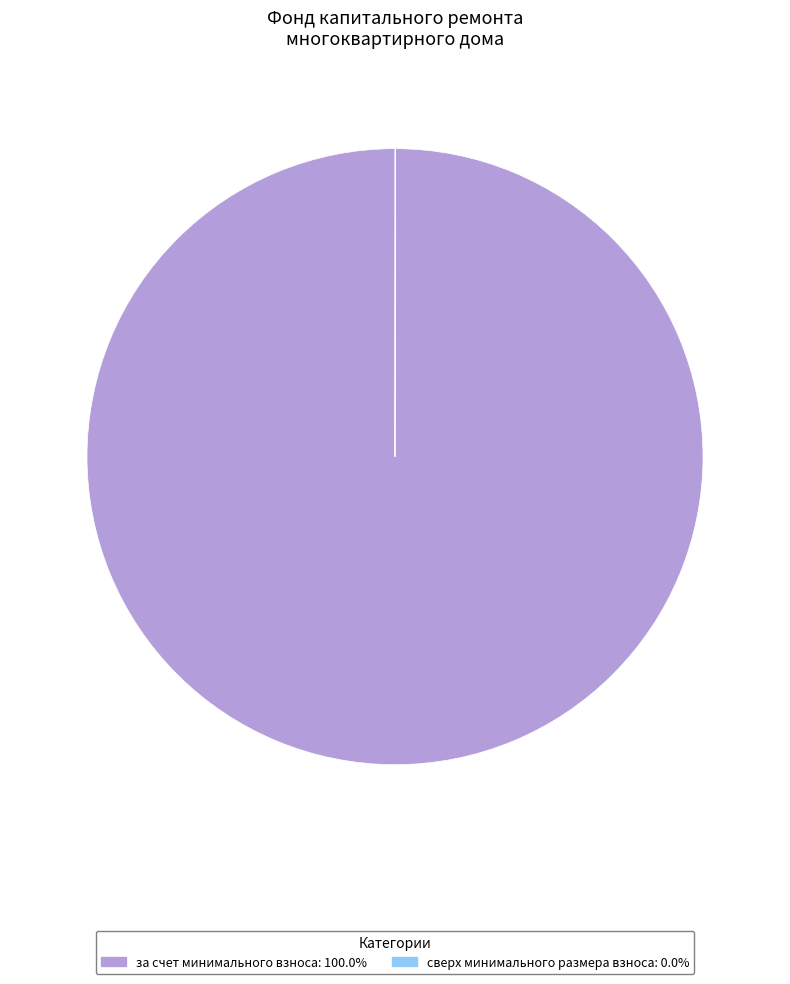

Is there a majority slice in this chart?

Yes